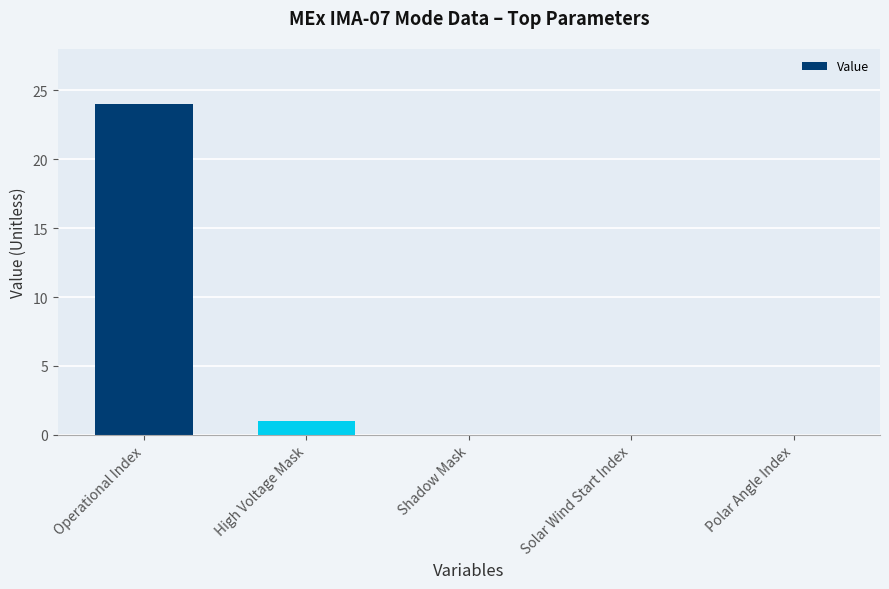

Reading left to right, what are all the values shown in this chart?

24	1	0	0	0